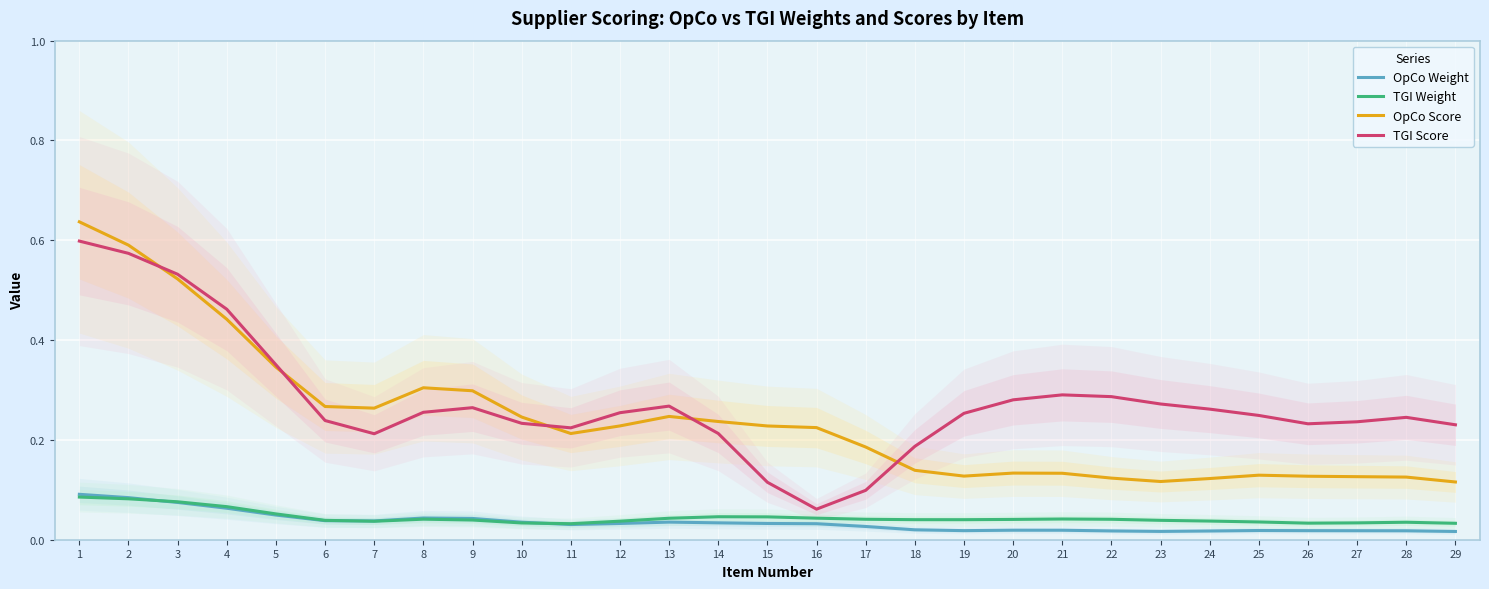

At which category does TGI Weight reach its first local valley?

7